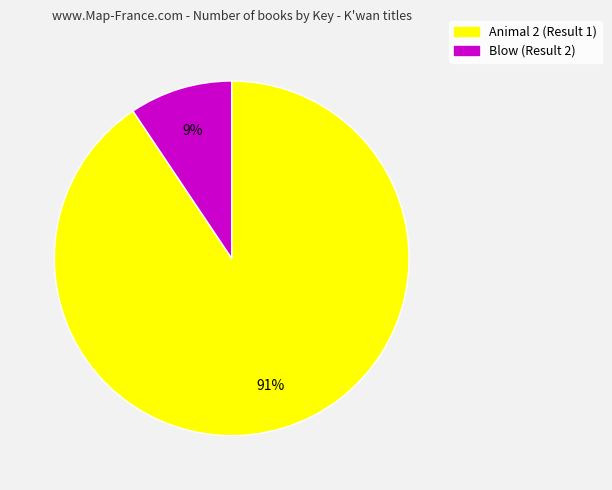

Is it true that Blow (Result 2) is 1% of the pie?

False